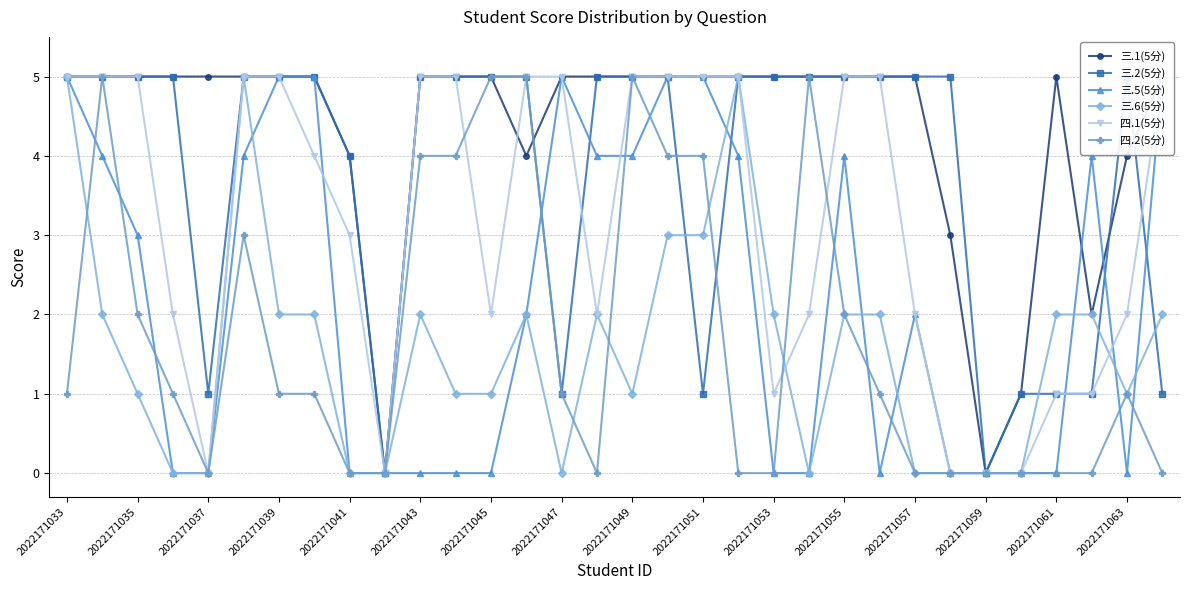

In 三.2(5分), how many points are higher than both neighbors (excluding endpoints)?

1